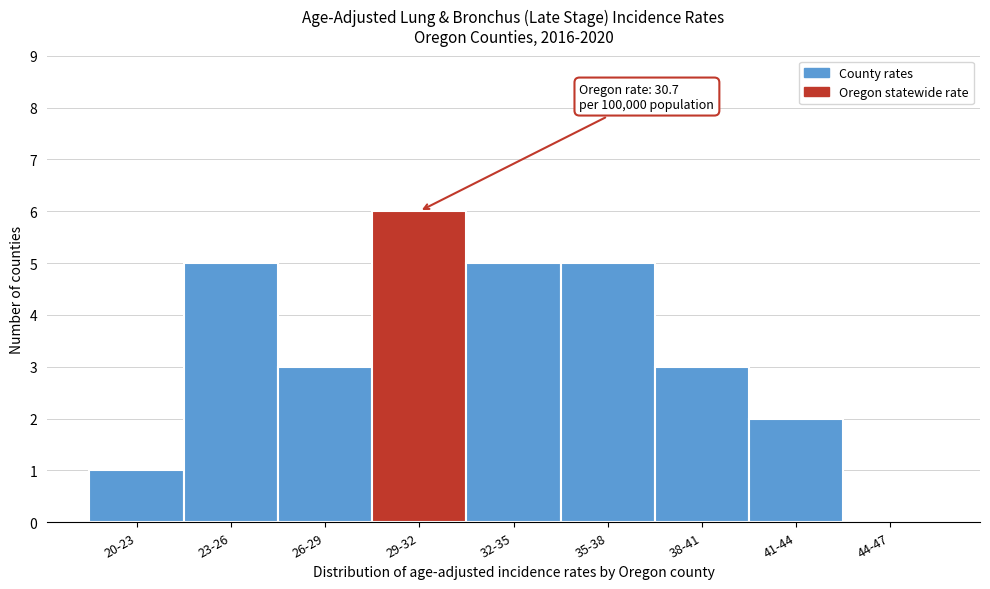

Reading left to right, transcribe all the data shown in this chart.

20-23=1	23-26=5	26-29=3	29-32=6	32-35=5	35-38=5	38-41=3	41-44=2	44-47=0